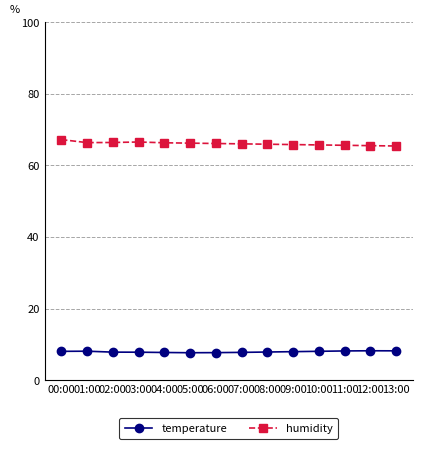

True or false: humidity has a value of 65.9 at 08:00.

True